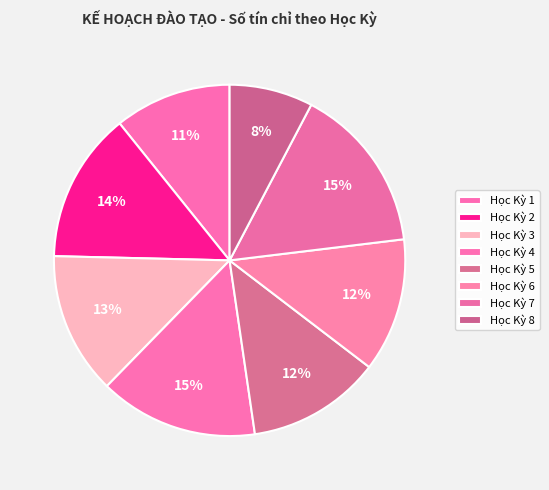

How many segments does this pie chart have?

8